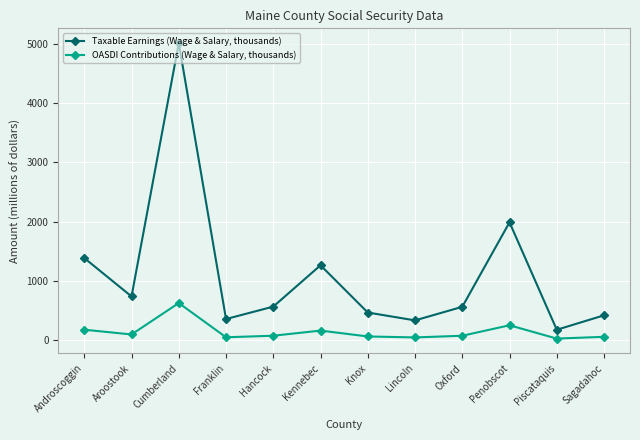

What is the difference between the highest and lowest values at Piscataquis?

149.5